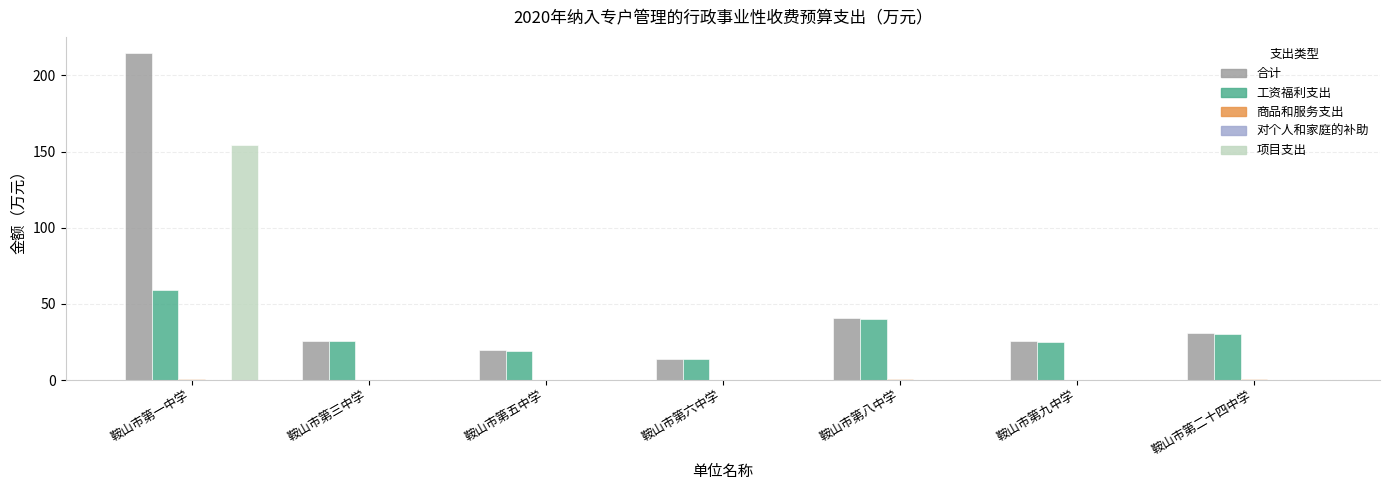

Which series has the largest range (max minus min)?

合计